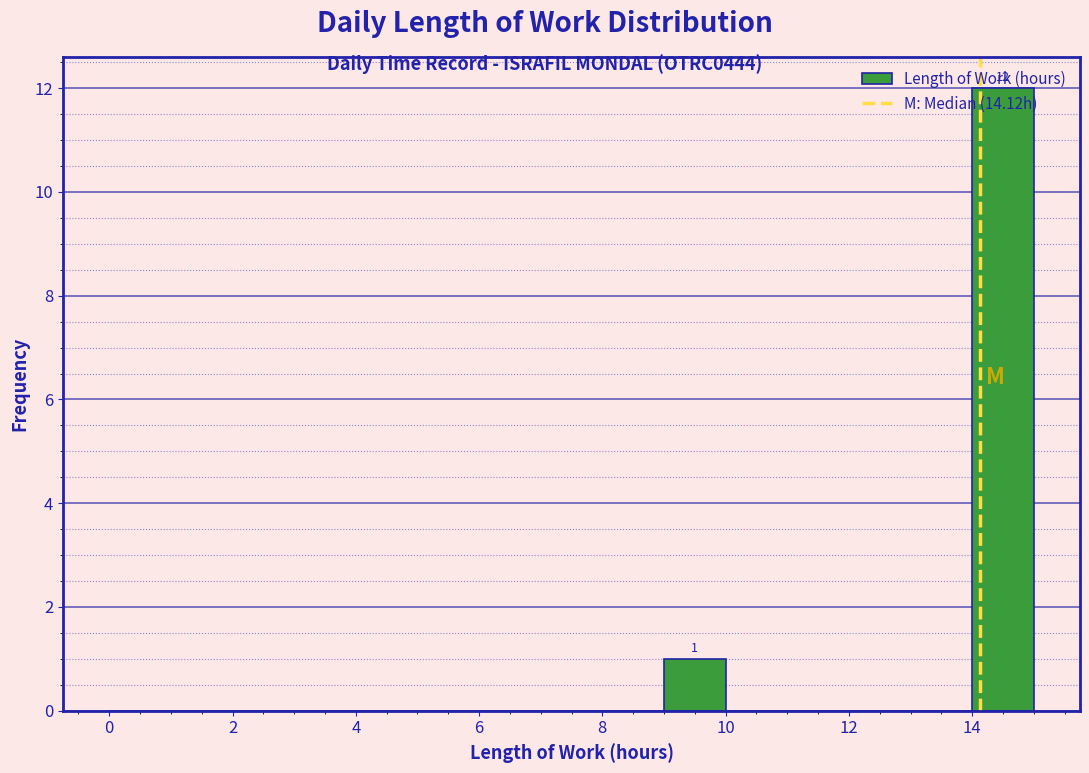

Which range on the x-axis has the tallest bar?

14 to 15